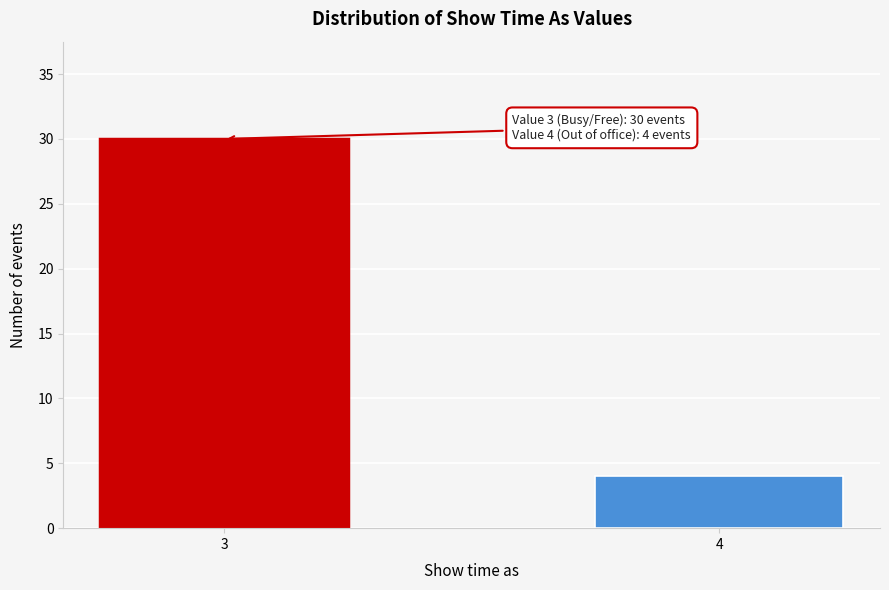

Reading left to right, list all the values displayed in this chart.

30	4